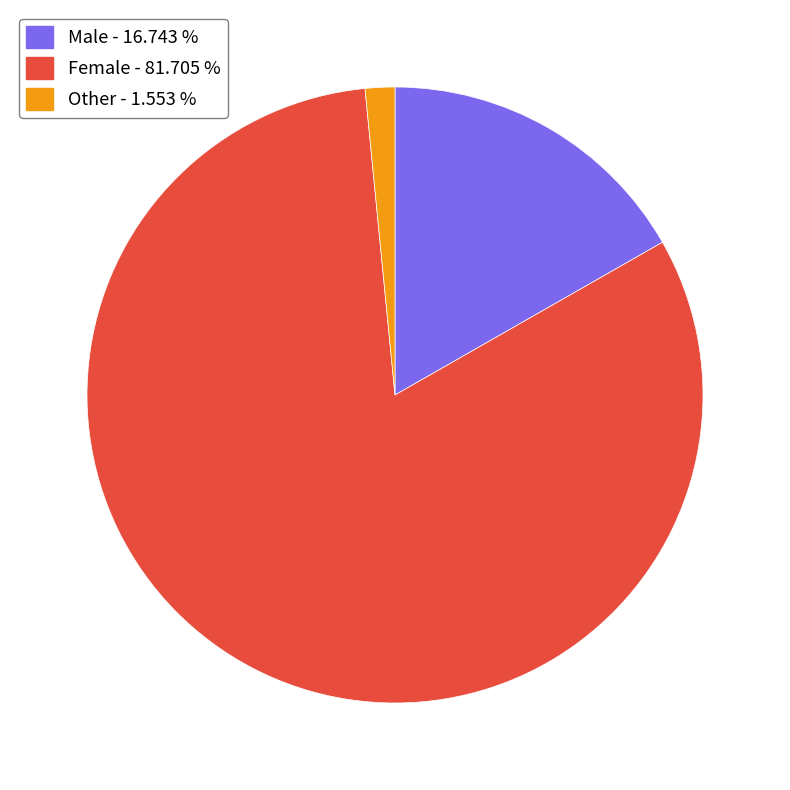

Which has a higher value, Male - 16.743 % or Female - 81.705 %?

Female - 81.705 %